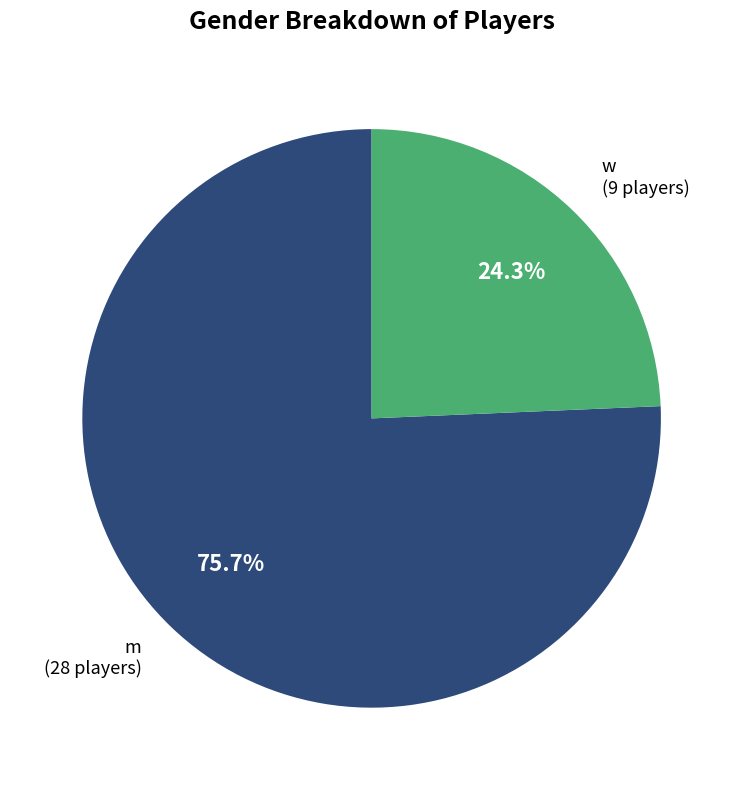

Between m and w, which is larger?

m